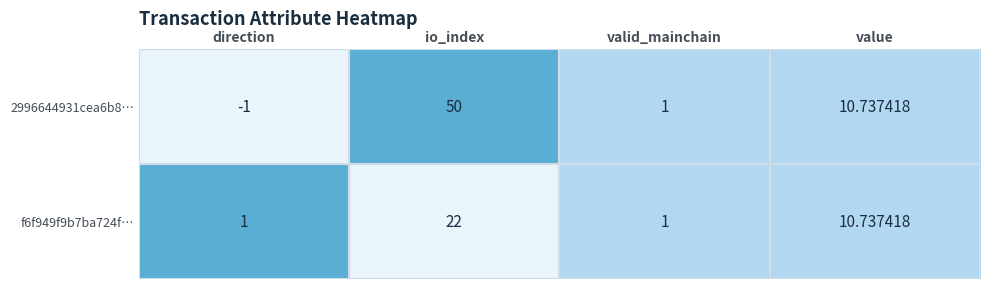

Between direction and value, which series saw the biggest shift?

2996644931cea6b8…